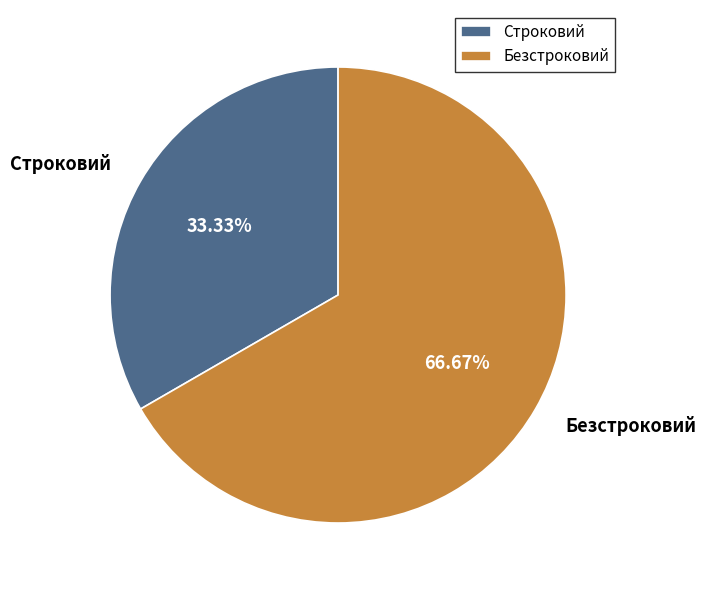

What is the total percentage of Безстроковий and Строковий?

100.0%